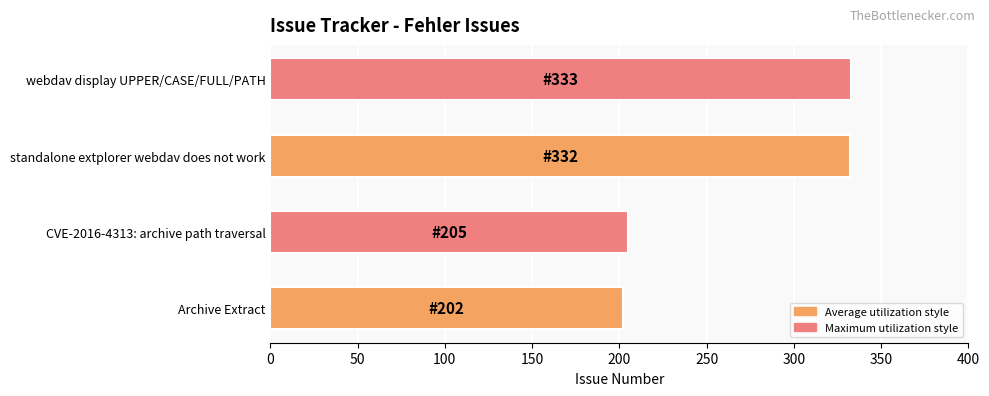

What is the approximate value at standalone extplorer webdav does not work?

332